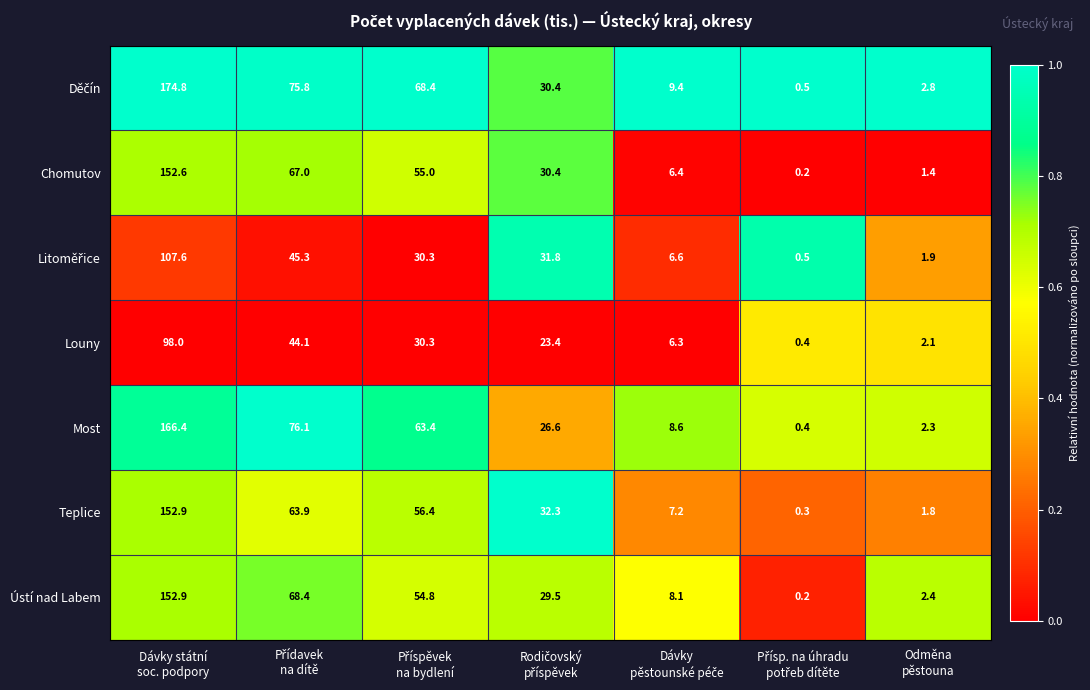

What is the difference between the maximum and minimum values in the Teplice series?

152.6